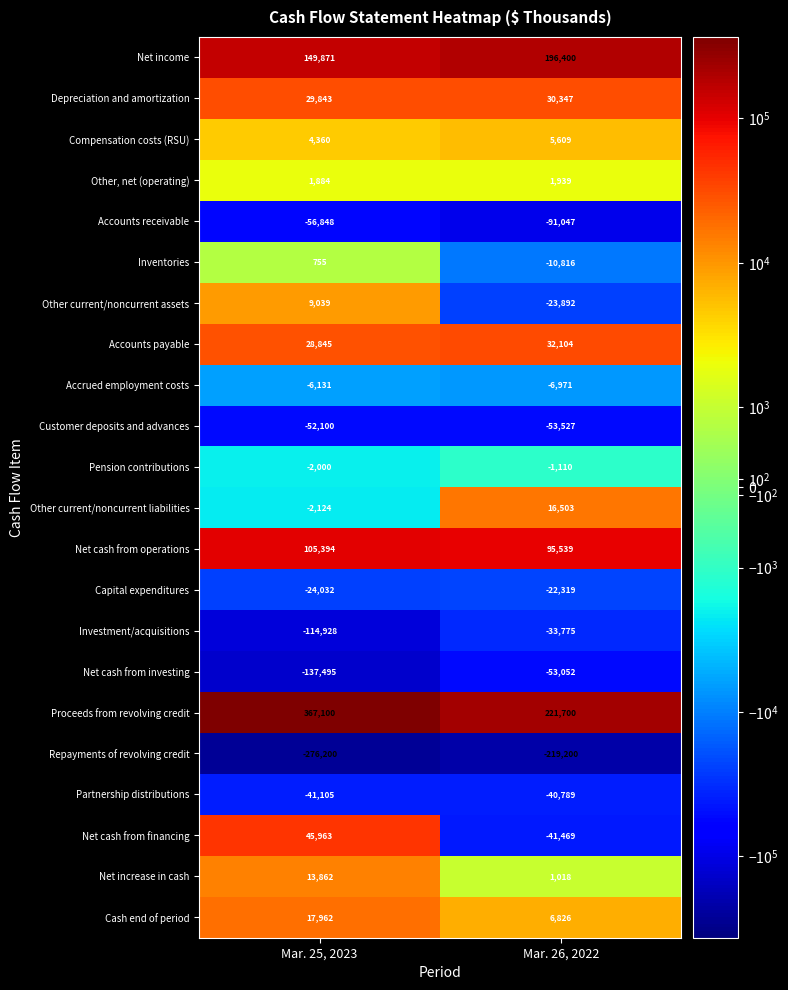

What is the sum of all Other current/noncurrent assets values?

-14853